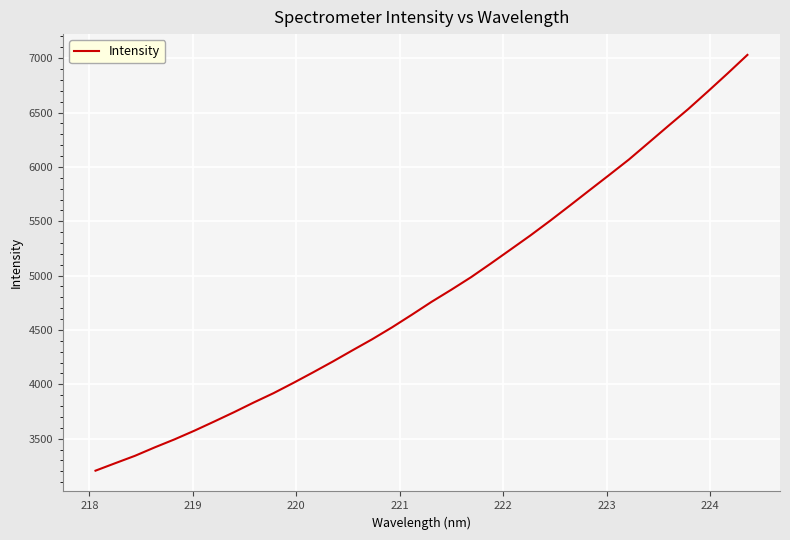

What is the smallest value displayed?

3205.8